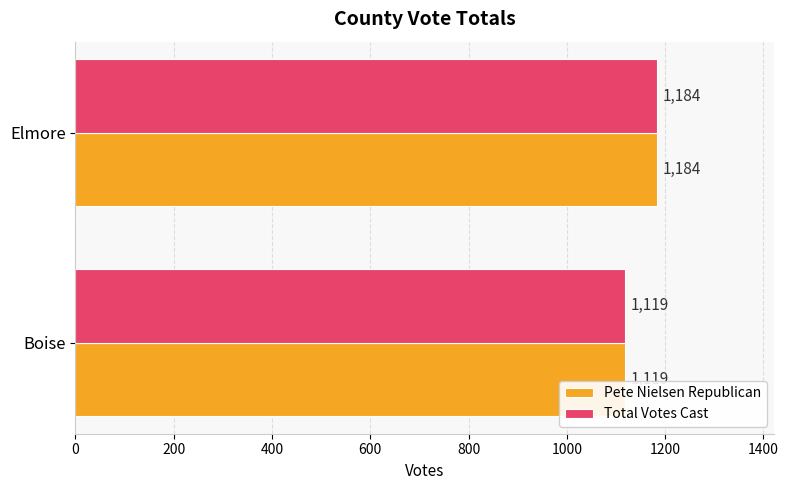

At which label is Total Votes Cast closest to 1151?

Boise